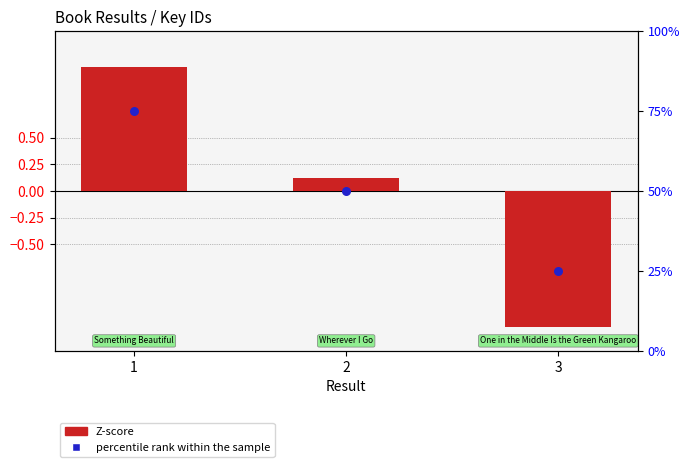

At which category is the sum across all series the highest?

1